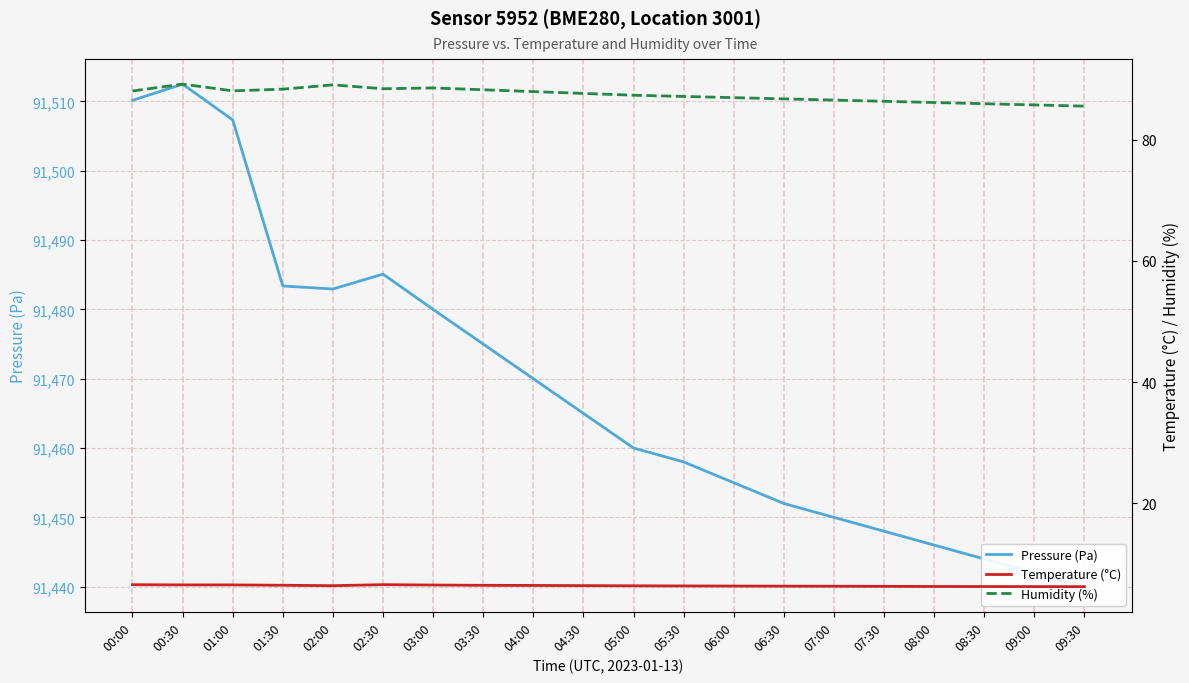

Reading right to left, what are all the values shown in this chart?

Pressure (Pa): 09:30=91440.0	09:00=91442.0	08:30=91444.0	08:00=91446.0	07:30=91448.0	07:00=91450.0	06:30=91452.0	06:00=91455.0	05:30=91458.0	05:00=91460.0	04:30=91465.0	04:00=91470.0	03:30=91475.0	03:00=91480.0	02:30=91485.1	02:00=91482.9	01:30=91483.4	01:00=91507.3	00:30=91512.5	00:00=91510.2
Temperature (°C): 09:30=6.3	09:00=6.3	08:30=6.3	08:00=6.3	07:30=6.3	07:00=6.3	06:30=6.4	06:00=6.4	05:30=6.4	05:00=6.4	04:30=6.5	04:00=6.5	03:30=6.5	03:00=6.5	02:30=6.6	02:00=6.4	01:30=6.5	01:00=6.6	00:30=6.6	00:00=6.6
Humidity (%): 09:30=85.5	09:00=85.7	08:30=85.9	08:00=86.1	07:30=86.3	07:00=86.5	06:30=86.7	06:00=86.9	05:30=87.1	05:00=87.3	04:30=87.6	04:00=87.9	03:30=88.2	03:00=88.5	02:30=88.4	02:00=89.0	01:30=88.3	01:00=88.0	00:30=89.1	00:00=88.0